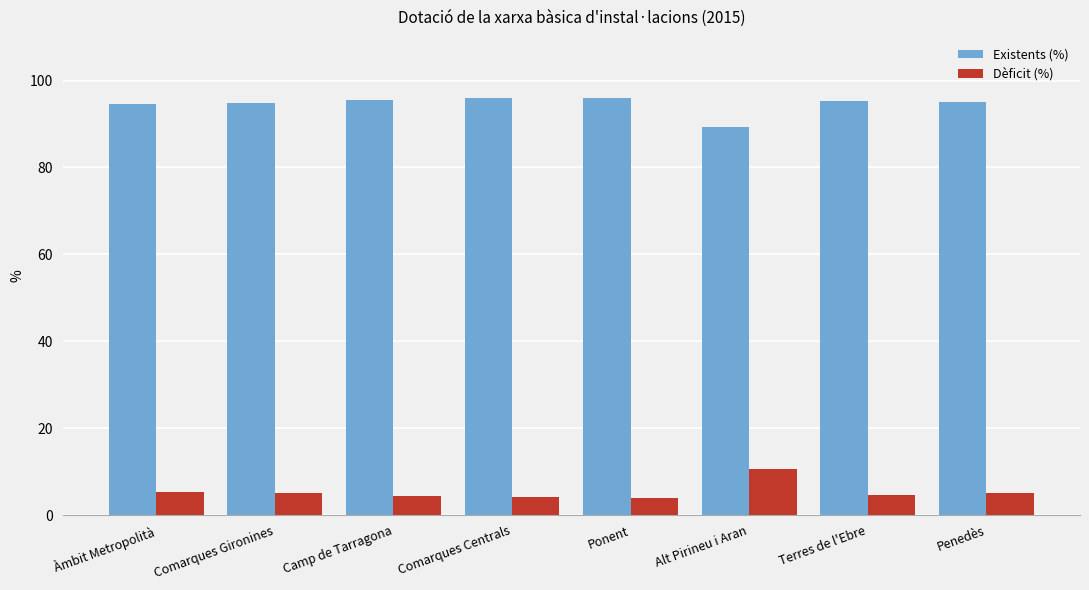

What is the spread (max minus min) of values at Camp de Tarragona?

91.2